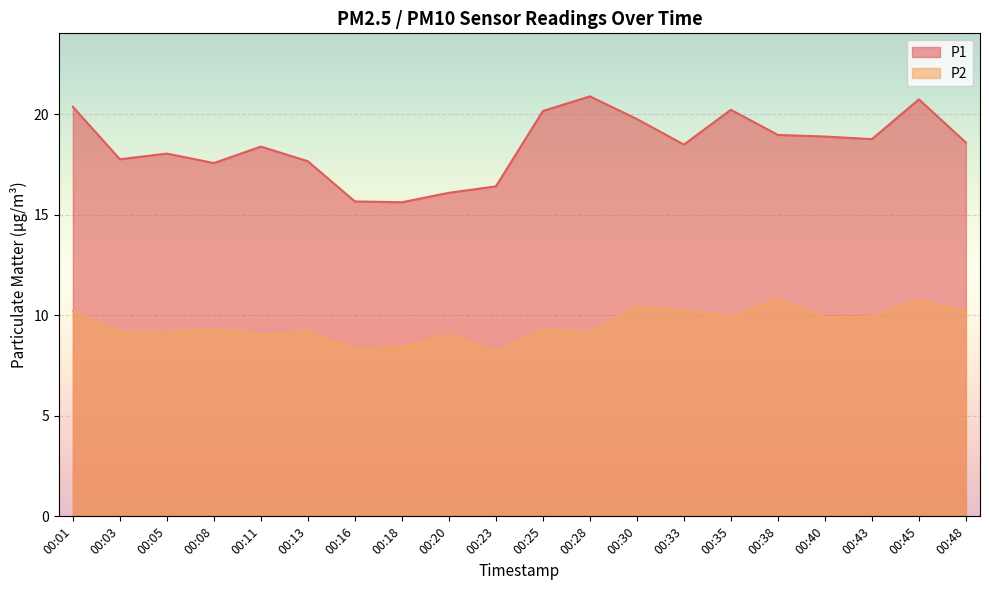

Between 00:16 and 00:23, which series saw the biggest shift?

P1